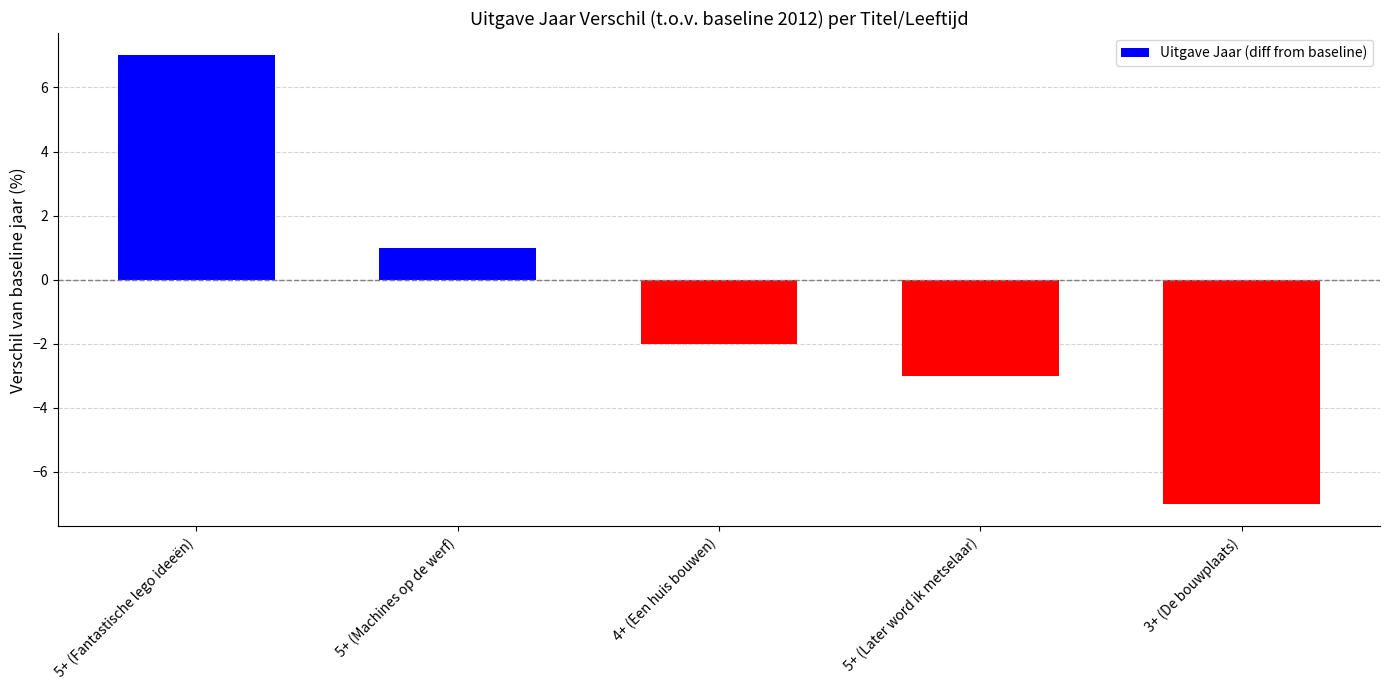

Which label corresponds to the largest value in the chart?

5+ (Fantastische lego ideeën)